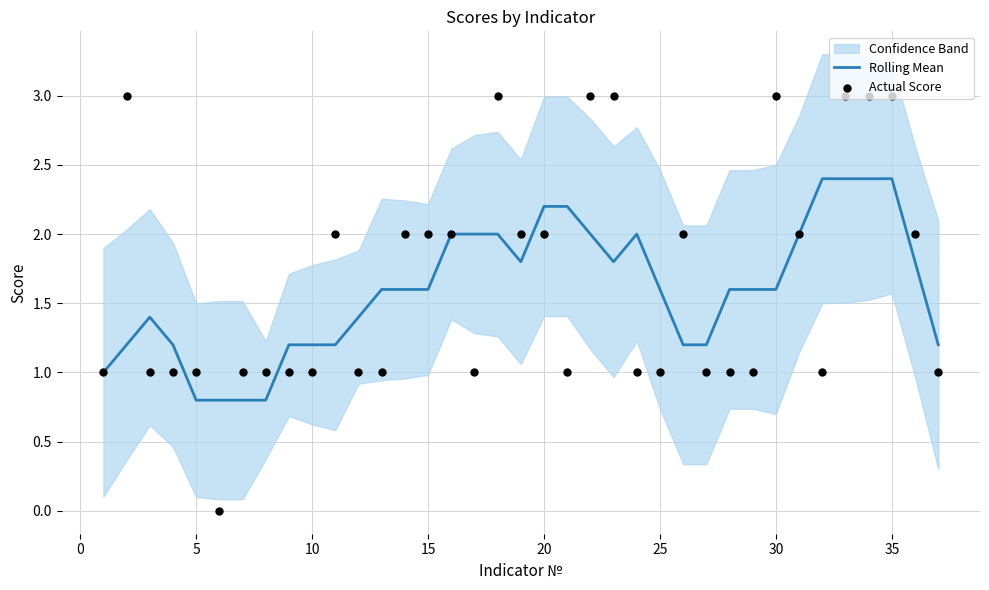

Which series has the widest spread of Y values?

Actual Score